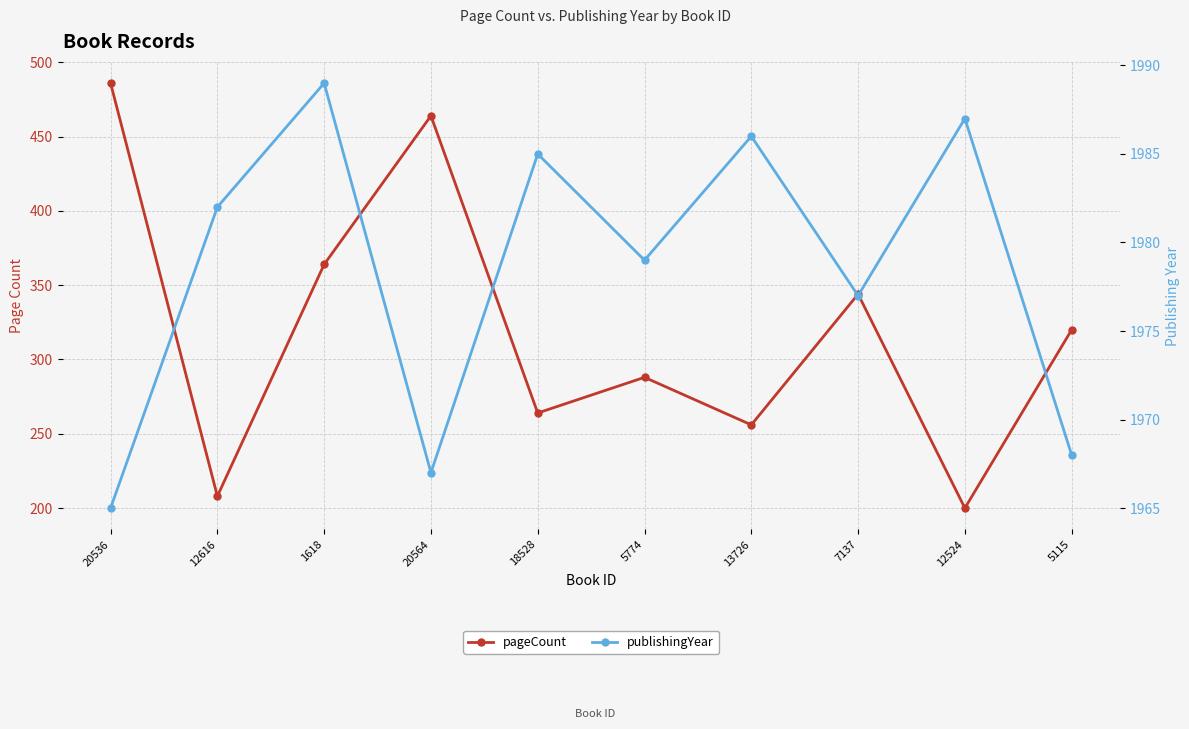

What is the sum of the pageCount values at 5115 and 20564?

784